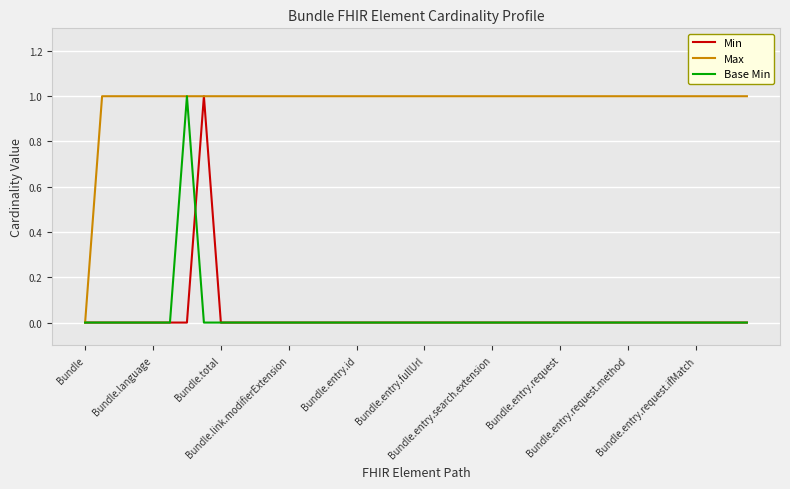

What is the sum of all Max values?

39